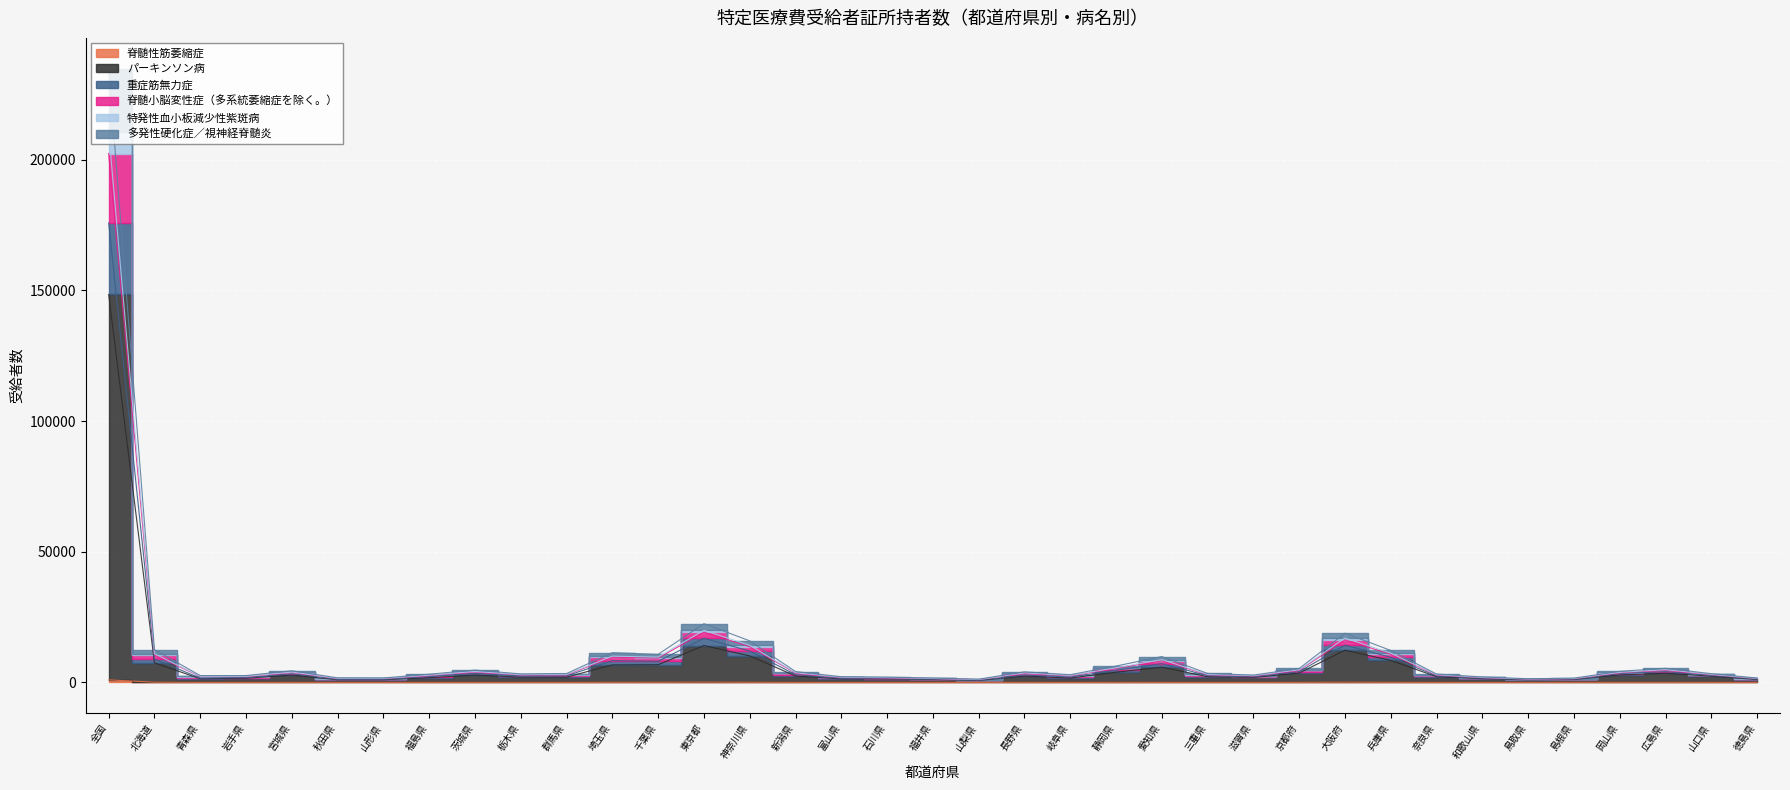

True or false: 重症筋無力症 and 多発性硬化症／視神経脊髄炎 intersect in this chart.

False